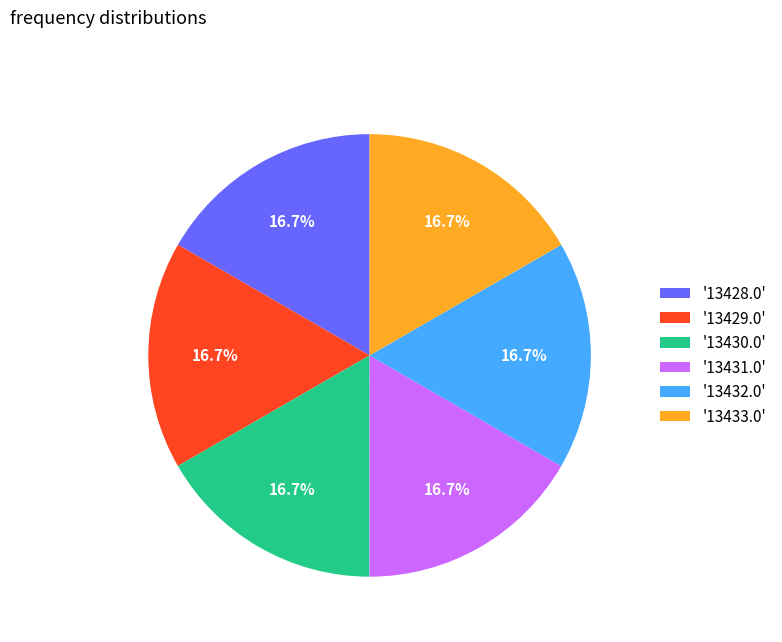

Do '13428.0' and '13431.0' together represent more than half of the pie?

No